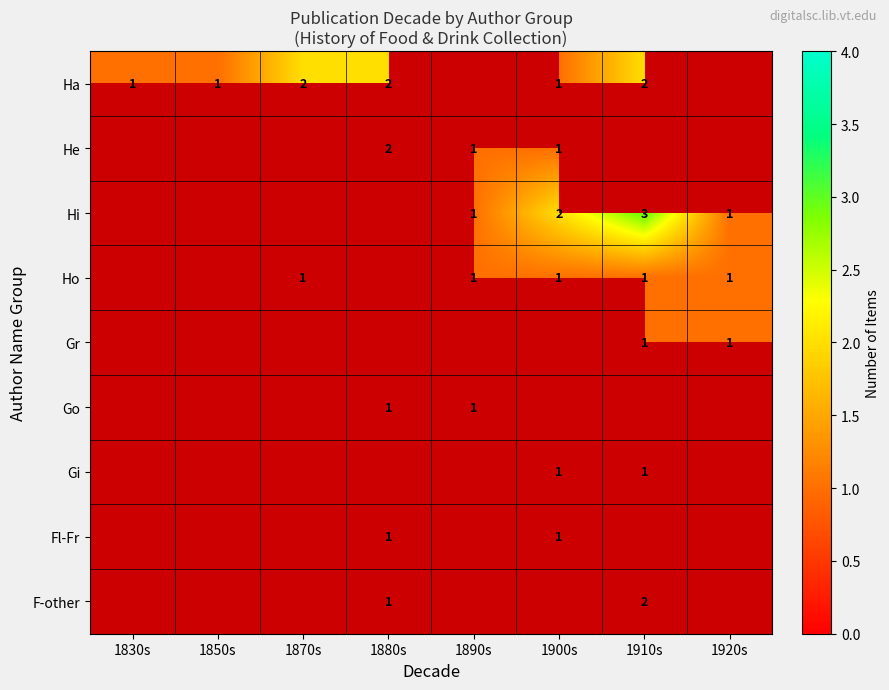

The value of Ho at 1920s is 0. True or false?

False